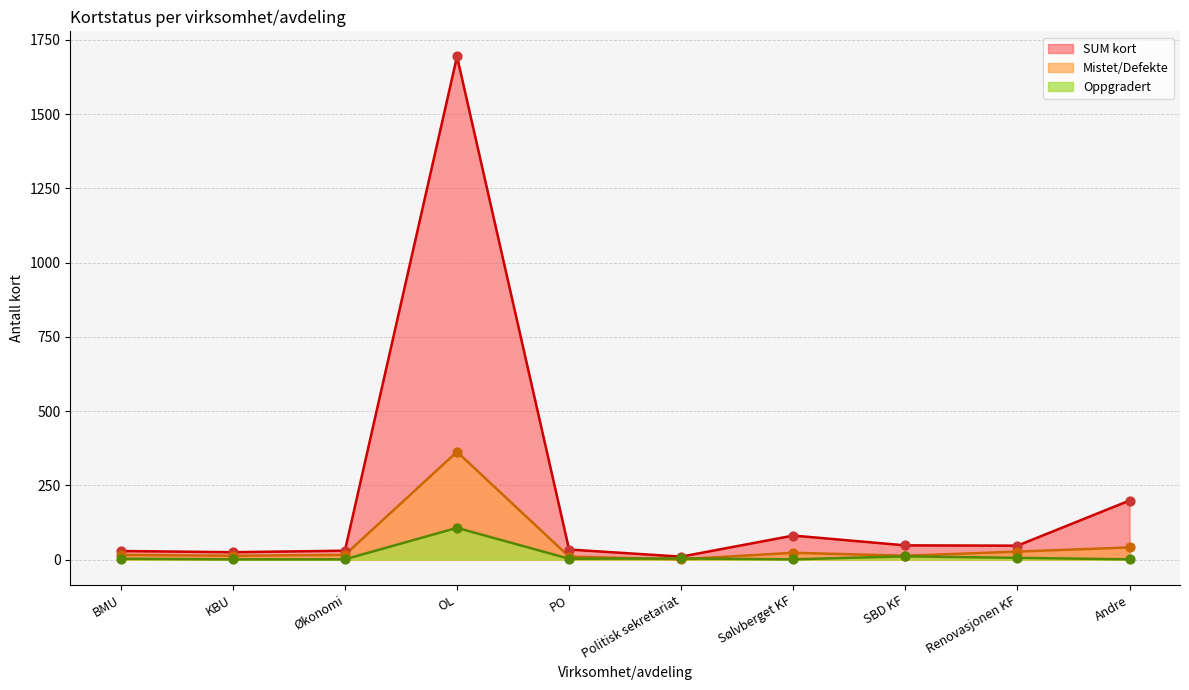

Which series has the largest total across all categories?

SUM kort